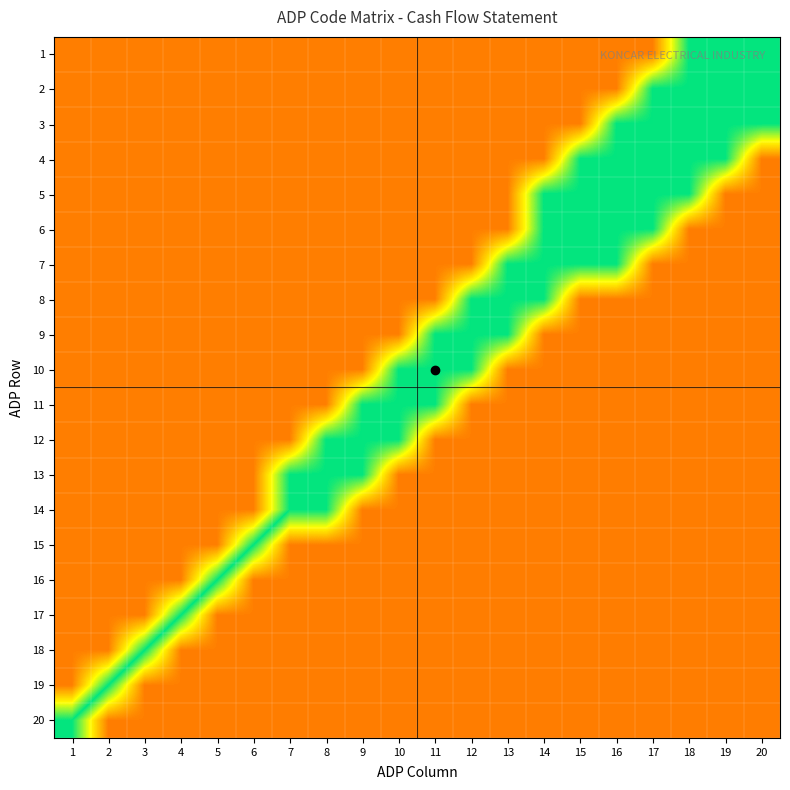

How many series are shown in this chart?

20